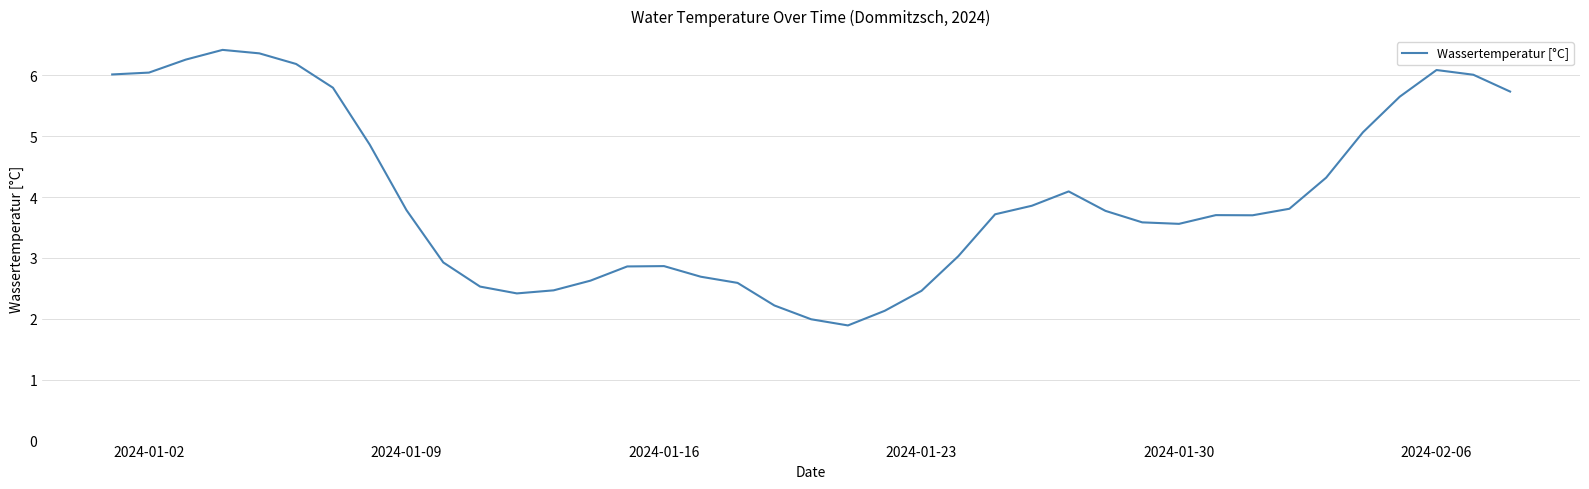

What is the maximum value shown in the chart?

6.4